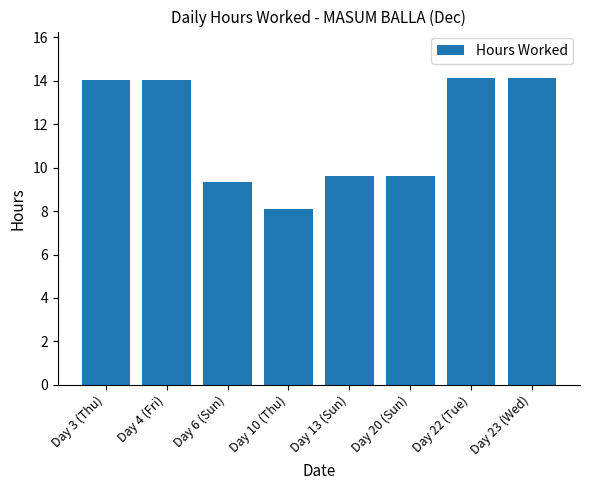

What is the greatest value displayed?

14.2